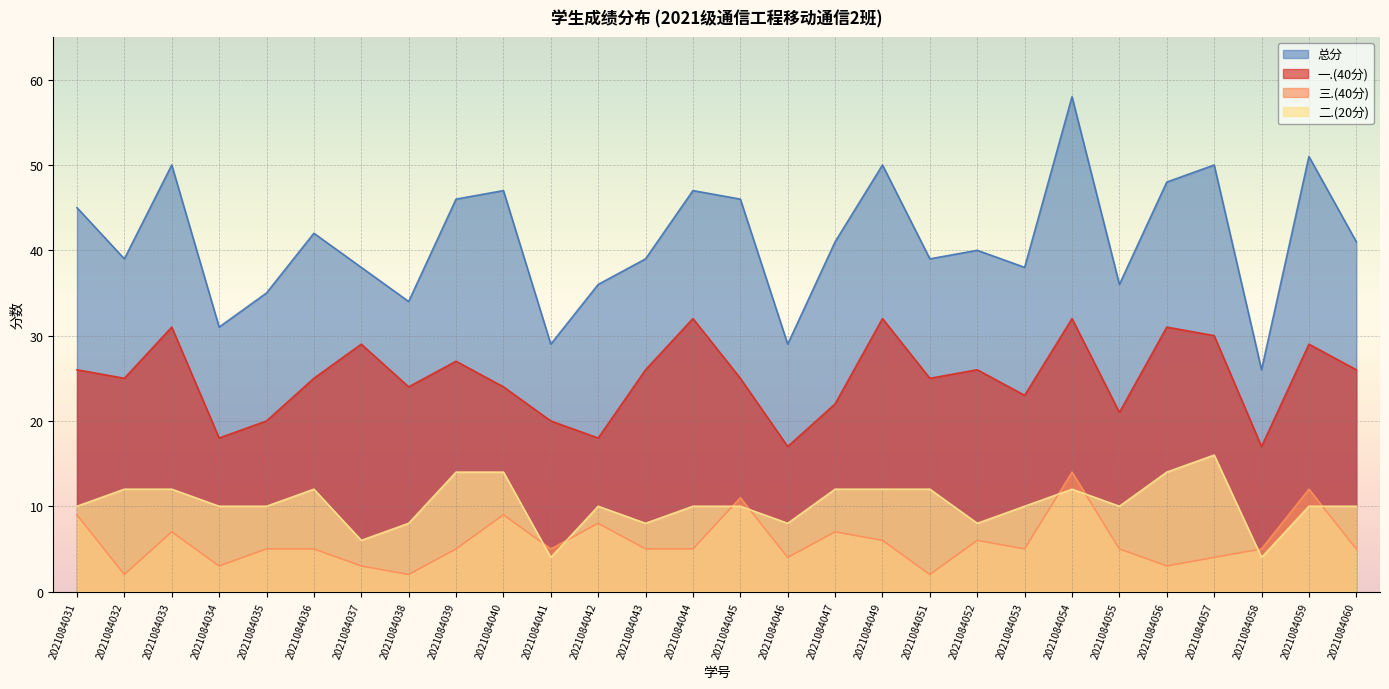

True or false: 总分 has more than 0 points higher than both neighbors.

True